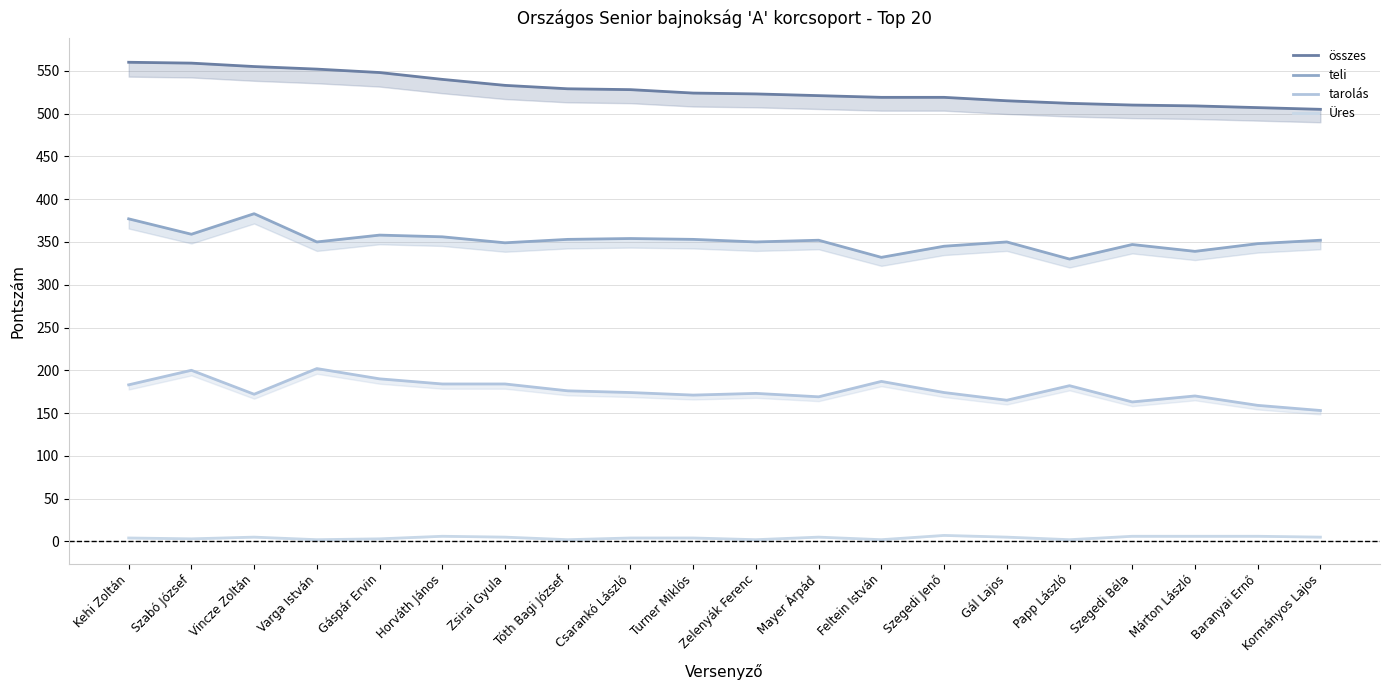

What is the difference between the maximum and minimum values in the tarolás series?

49